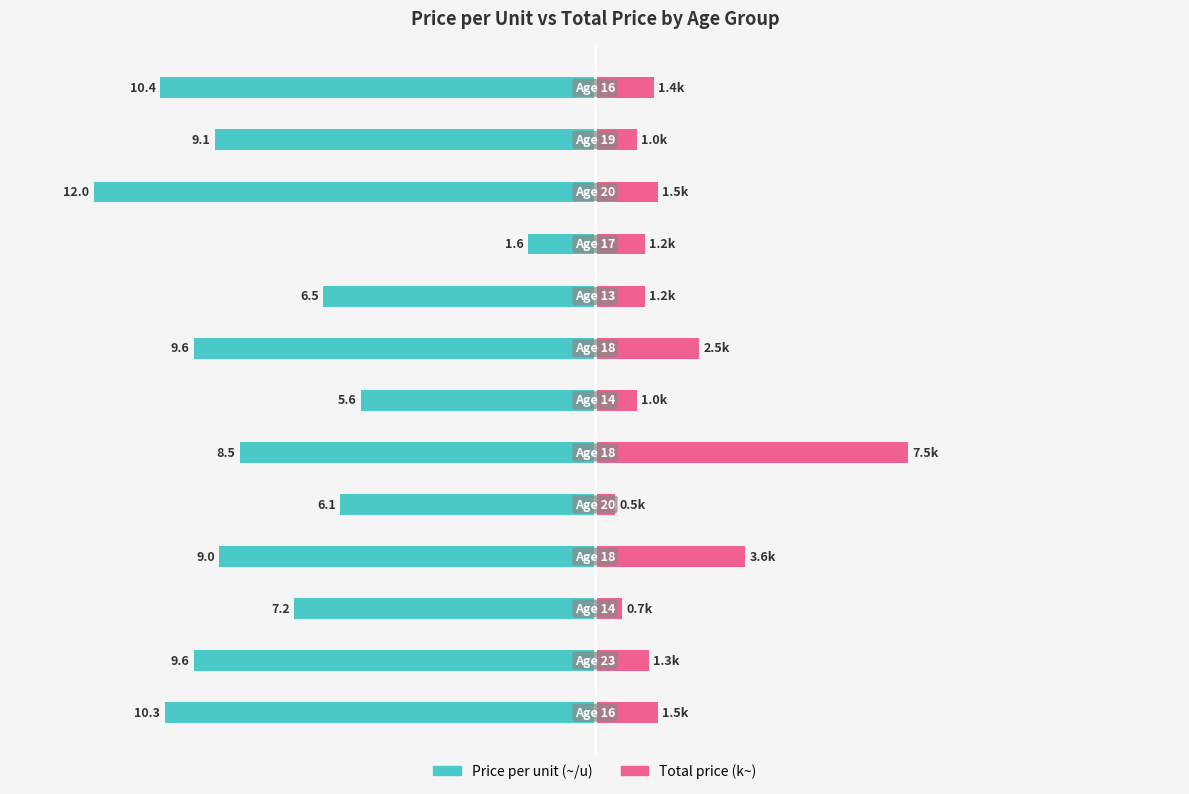

Between 5 and 7, which is larger?

5